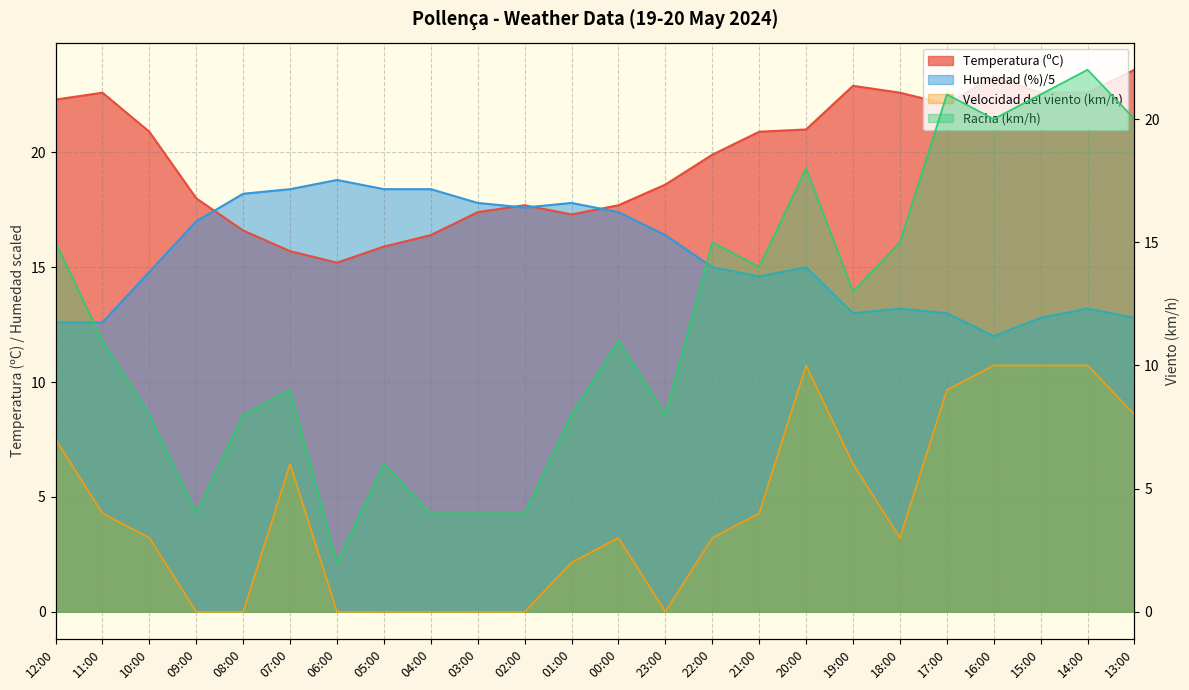

Rank the categories by Temperatura (ºC) value from highest to lowest.

13:00, 16:00, 19:00, 11:00, 18:00, 15:00, 14:00, 12:00, 17:00, 20:00, 10:00, 21:00, 22:00, 23:00, 09:00, 02:00, 00:00, 03:00, 01:00, 08:00, 04:00, 05:00, 07:00, 06:00